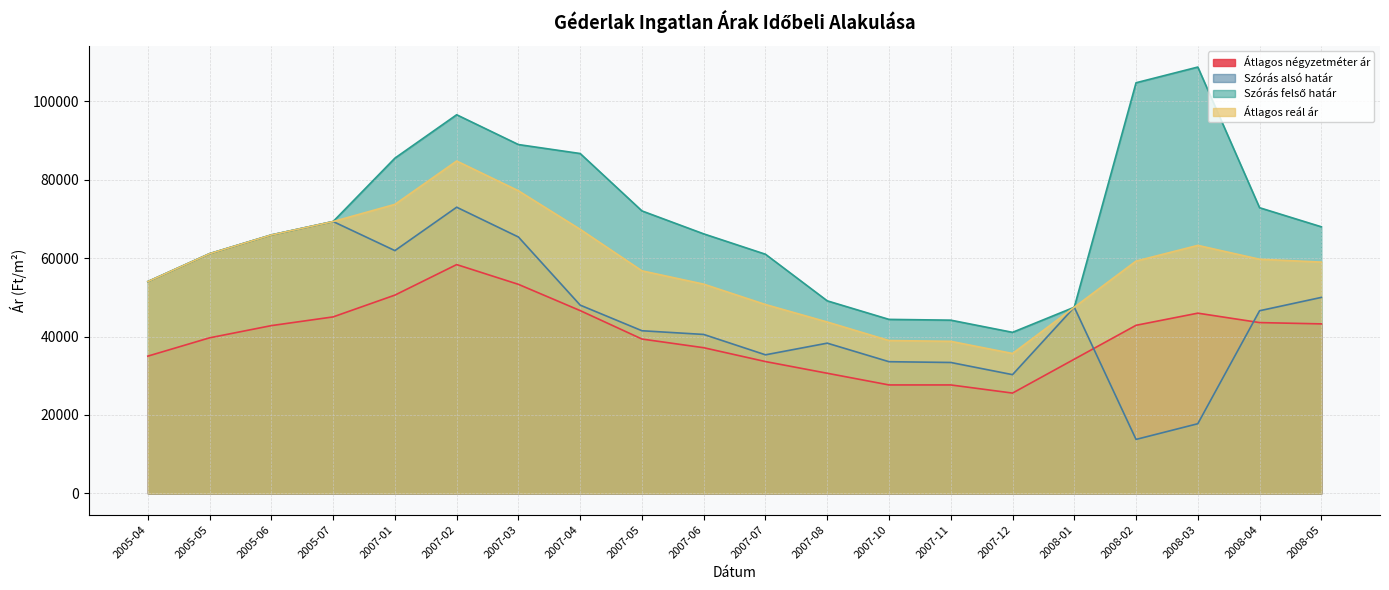

How many categories are shown in the chart?

20